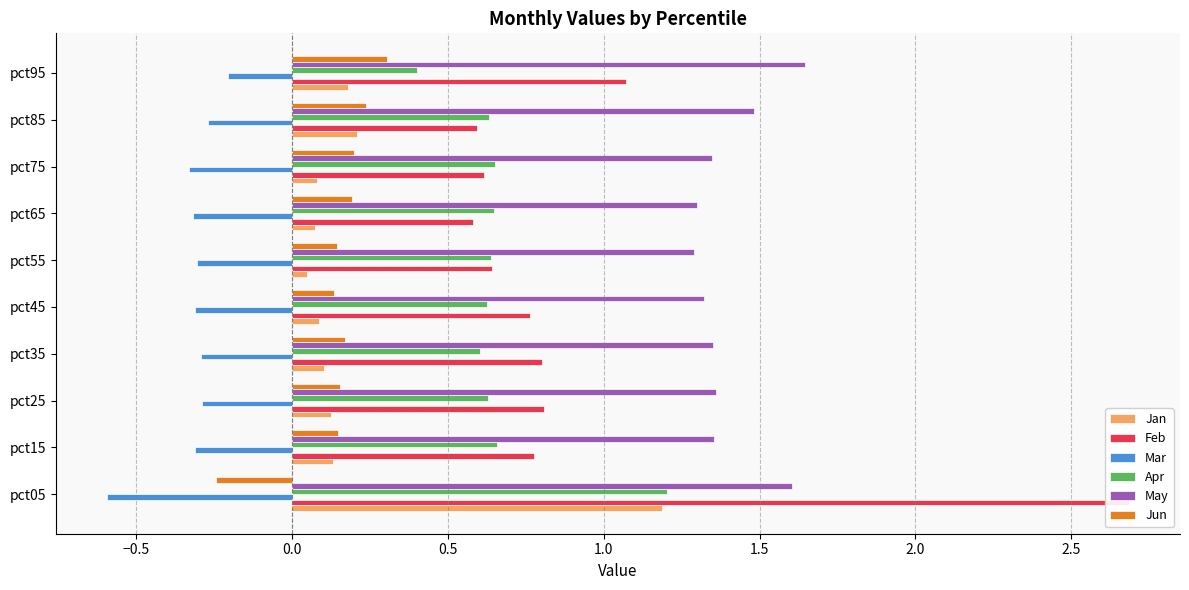

Are the bars horizontal?

Yes